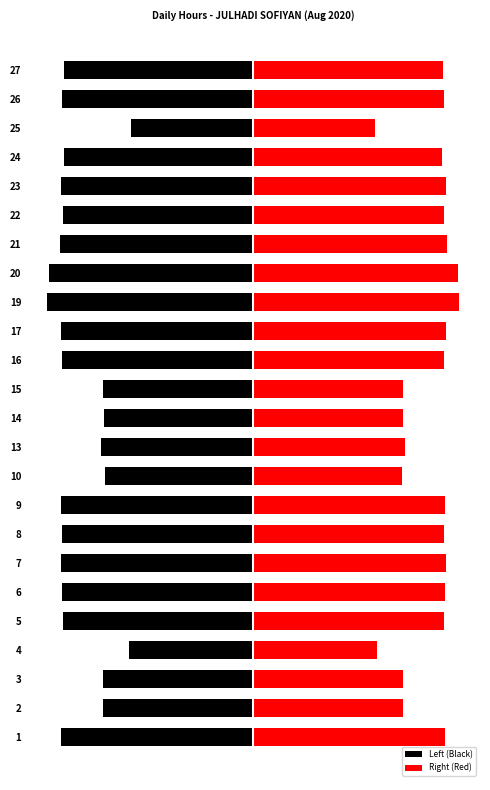

List the series in order of their overall mean, highest first.

Right (Red), Left (Black)